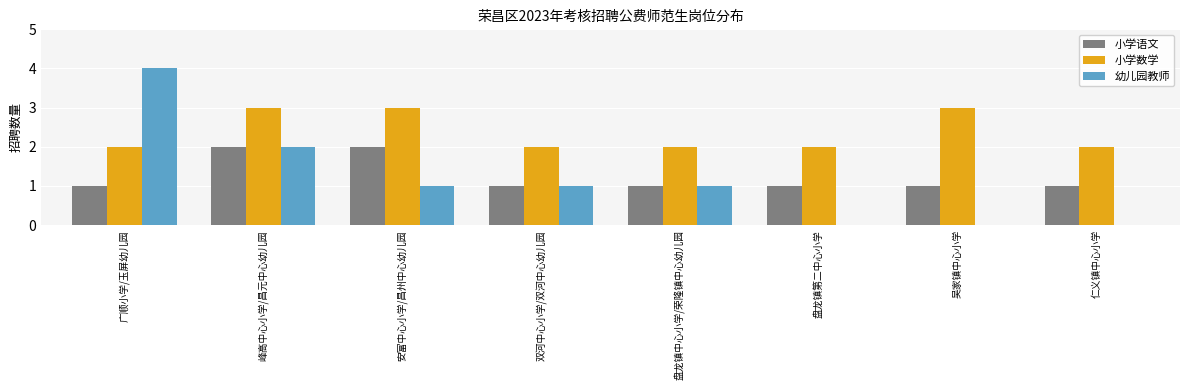

Which series has the largest total across all categories?

小学数学